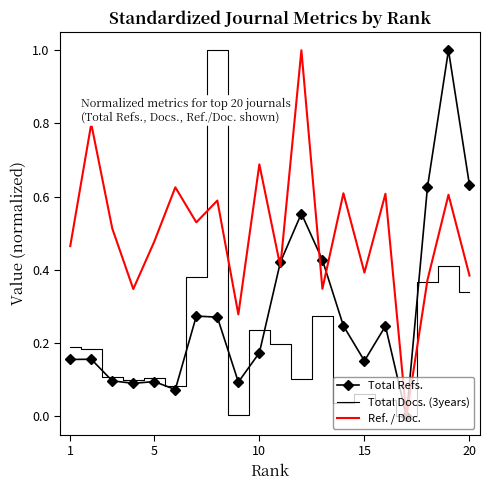

What is the greatest value displayed?

1.0